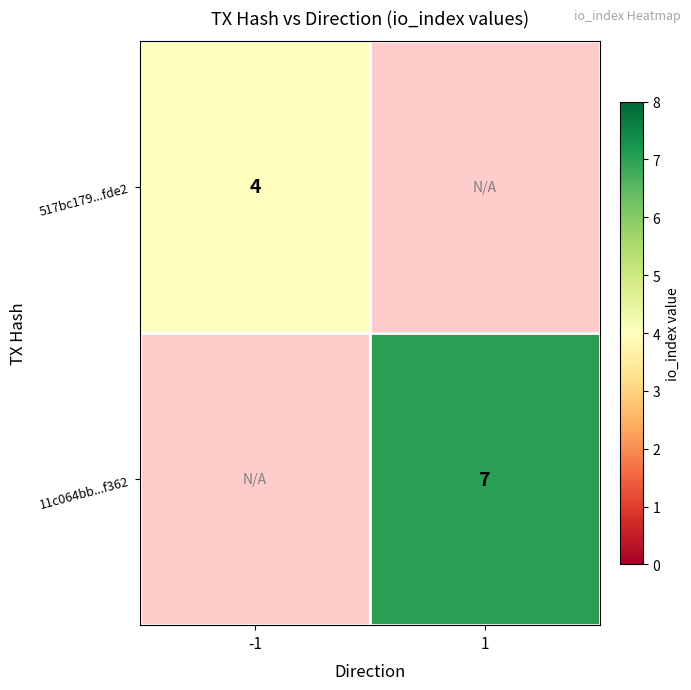

True or false: 517bc179...fde2 has a value of 4 at -1.

True